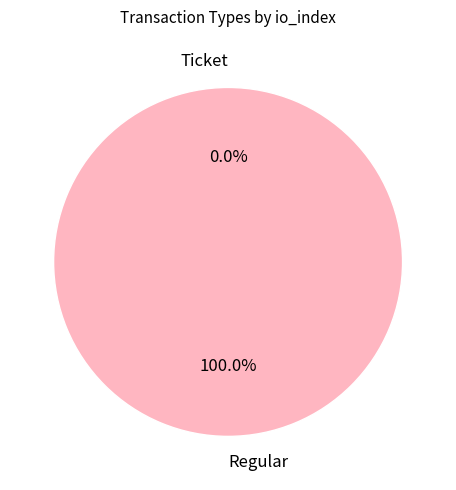

Which category has the smallest portion of the pie?

Ticket